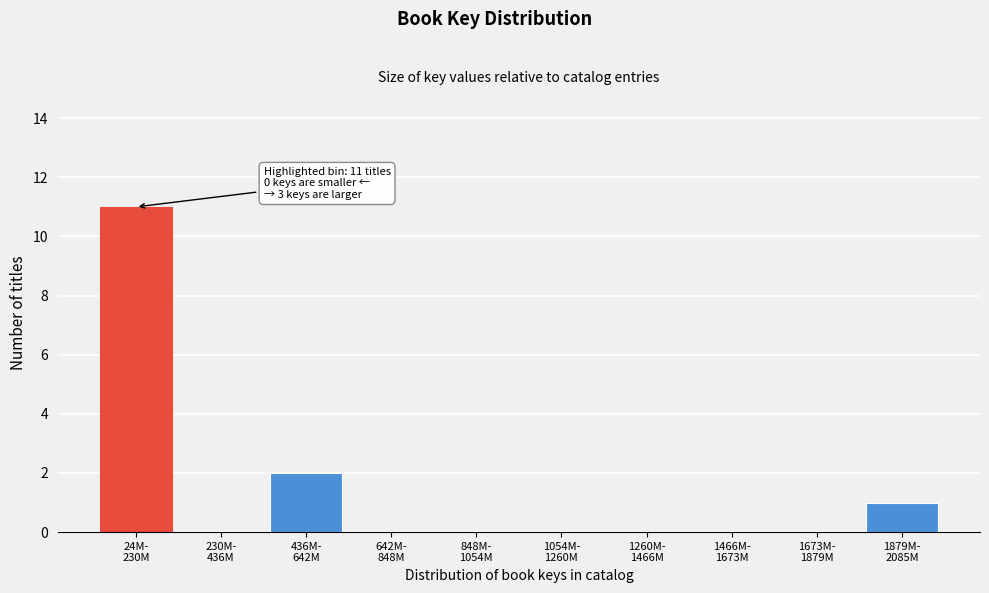

What is the greatest value displayed?

11